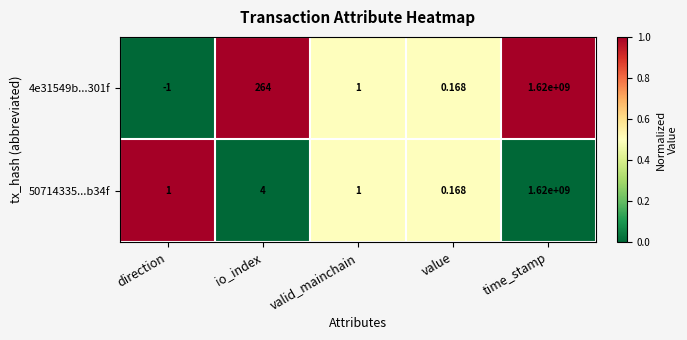

What is the maximum value shown in the chart?

1620000000.0